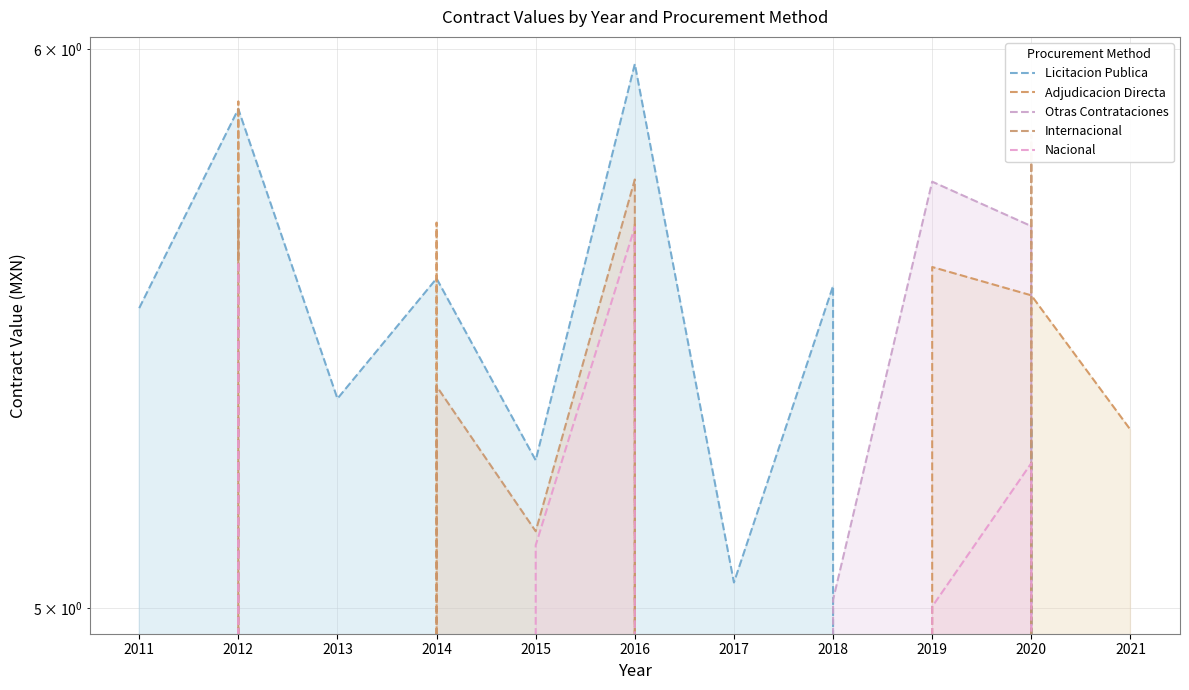

Reading left to right, what are all the values shown in this chart?

Licitacion Publica: 5.5	5.9	5.4	5.6	5.2	6.0	5.0	5.6	0.0	5.3	0.0
Adjudicacion Directa: 0.0	5.9	0.0	5.7	0.0	5.7	0.0	0.0	5.6	5.5	5.3
Otras Contrataciones: 0.0	0.0	0.0	0.0	0.0	0.0	0.0	5.0	5.7	5.7	0.0
Internacional: 0.0	5.7	0.0	5.4	5.1	5.7	0.0	0.0	0.0	5.8	0.0
Nacional: 0.0	5.6	0.0	0.0	5.1	5.7	0.0	0.0	5.0	5.2	0.0